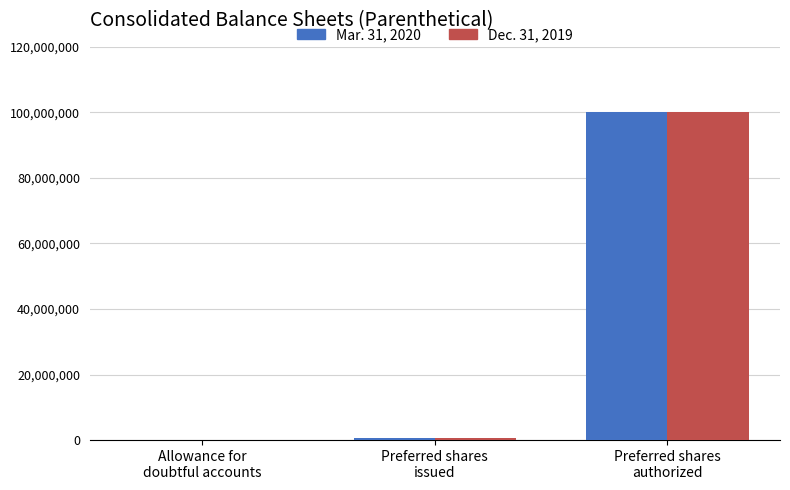

At which category is the sum across all series the highest?

Preferred shares
authorized